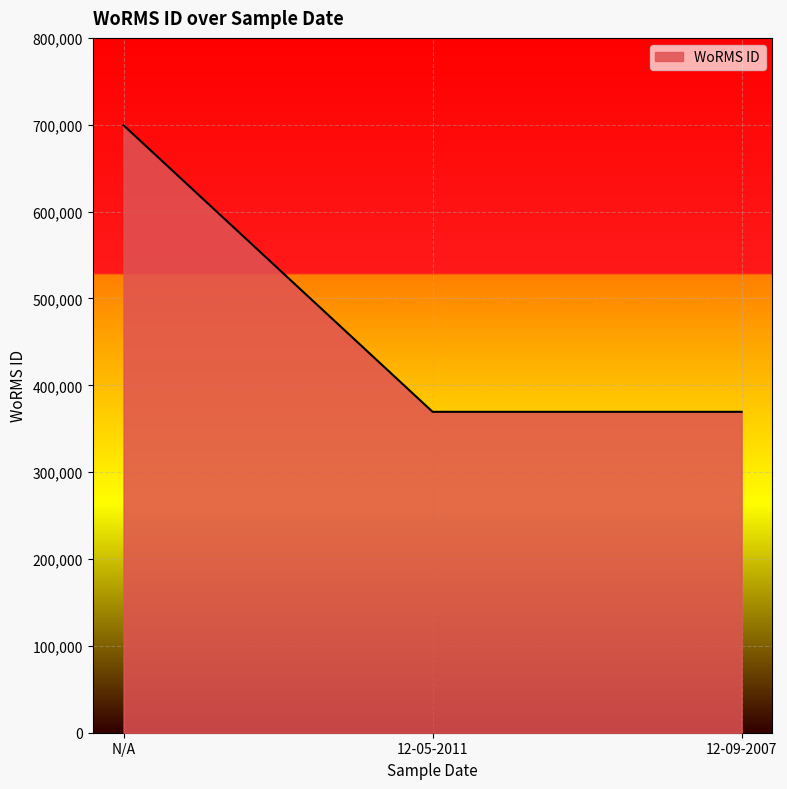

Which has a higher value, 12-09-2007 or N/A?

N/A